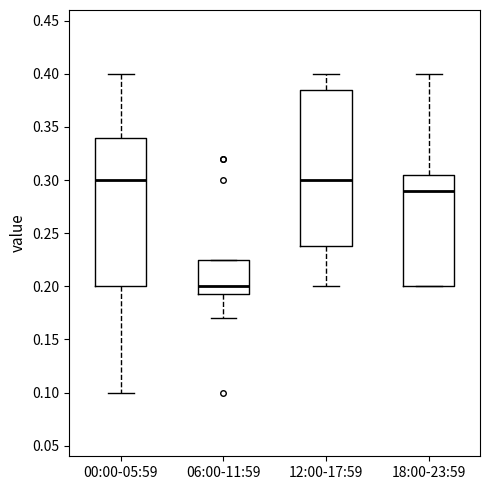

Which box's median line is the lowest?

06:00-11:59